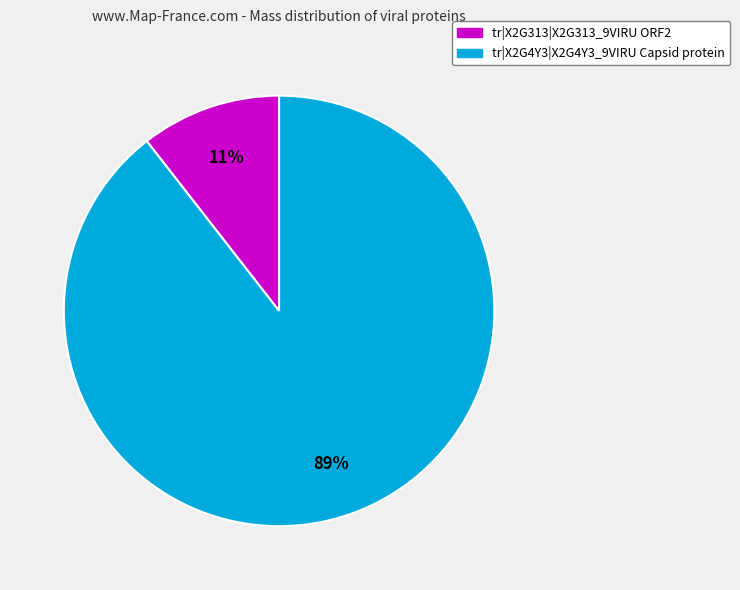

To the nearest percent, what is the average slice percentage?

50%